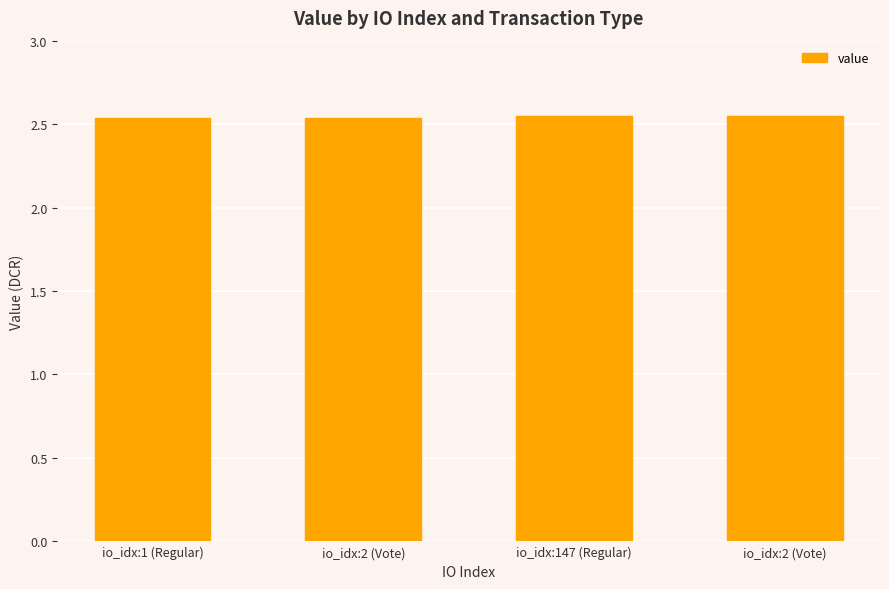

Rank the categories by value from highest to lowest.

io_idx:147 (Regular), io_idx:2 (Vote), io_idx:1 (Regular), io_idx:2 (Vote)